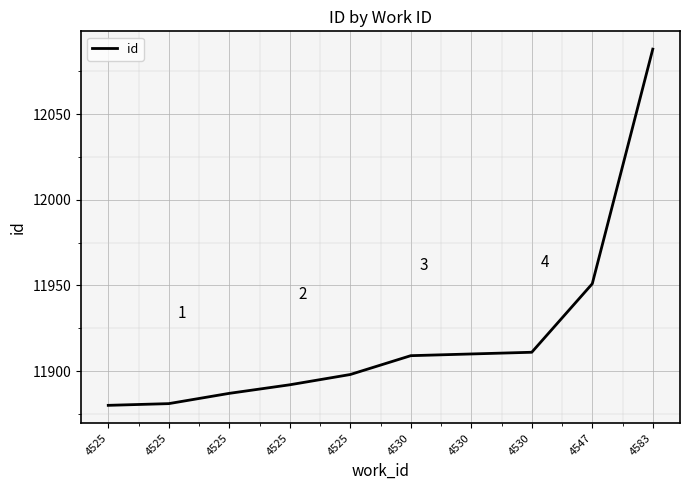

Does the chart display data point markers on the line(s)?

No